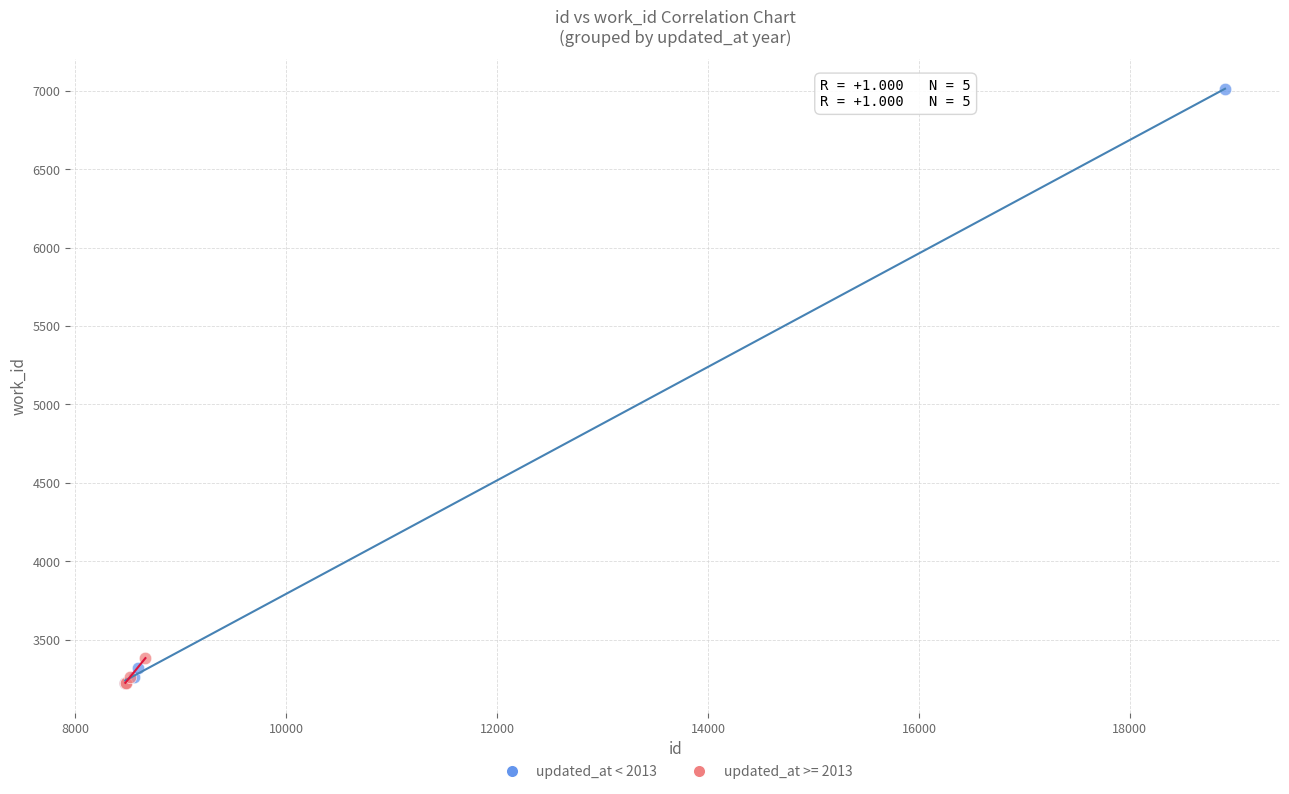

Which series has the widest spread of Y values?

updated_at < 2013